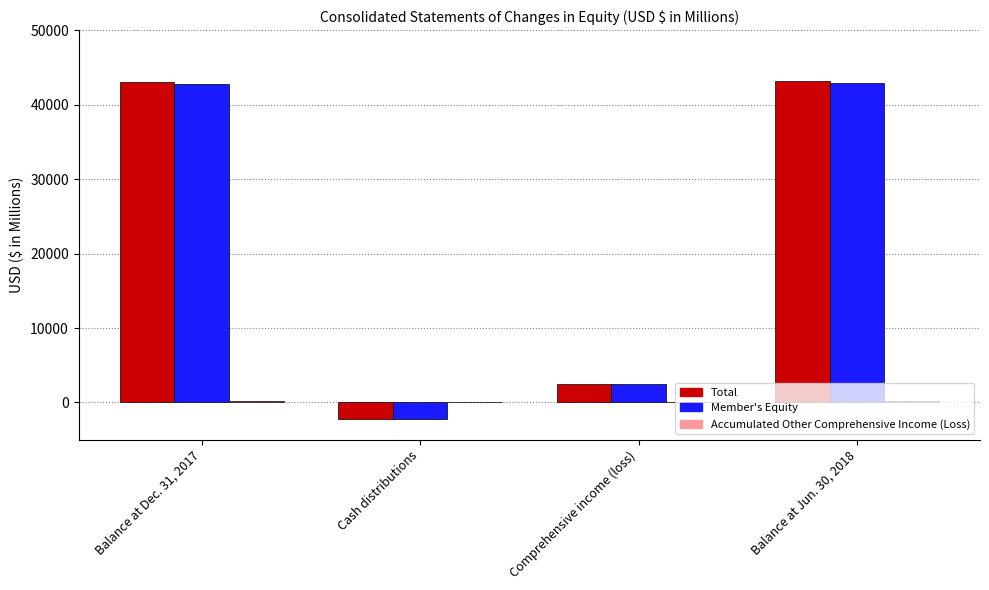

What is the greatest value displayed?

43186